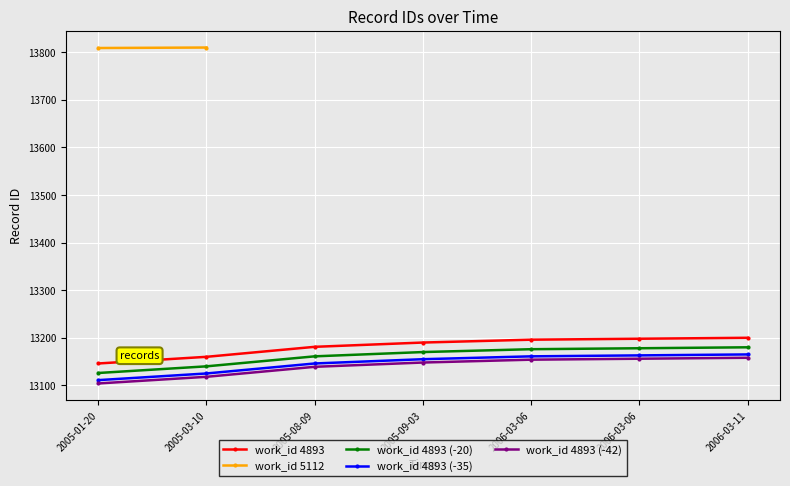

List the labels in order of value, largest first.

2006-03-11, 2006-03-06, 2006-03-06, 2005-09-03, 2005-08-09, 2005-03-10, 2005-01-20